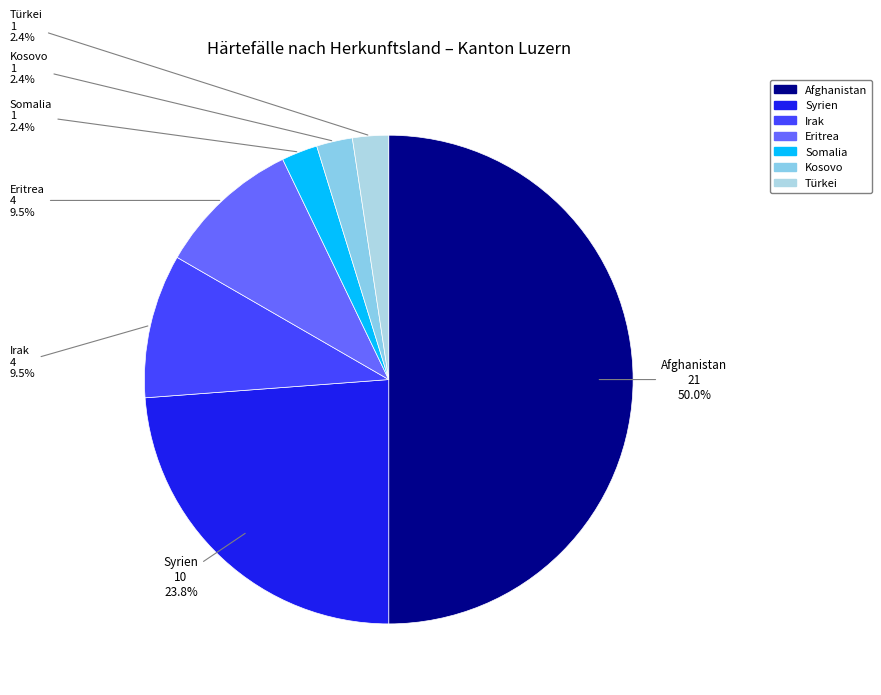

What percentage is the Türkei slice, to the nearest percent?

2%